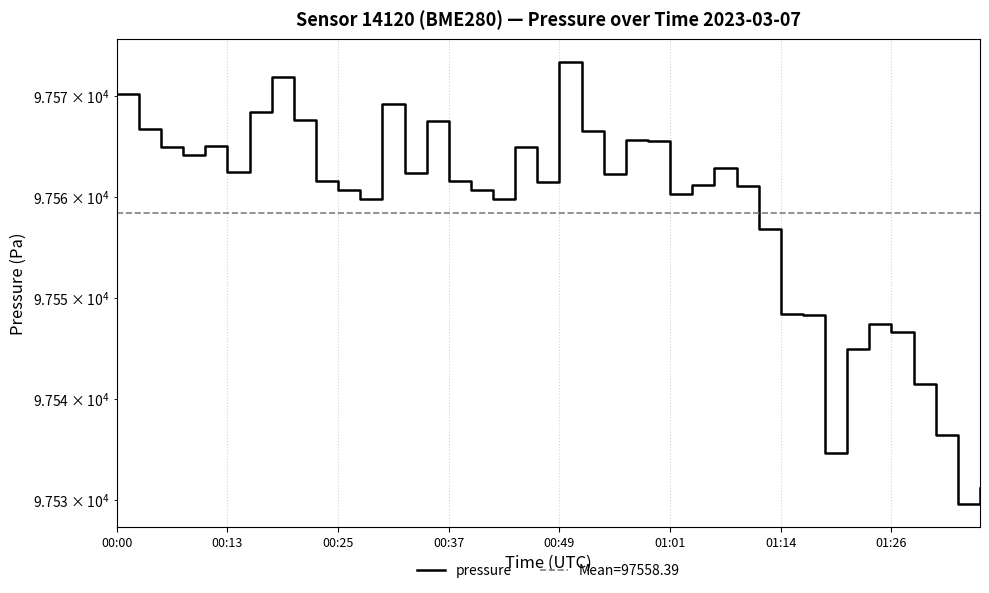

How many lines are shown in the chart?

1